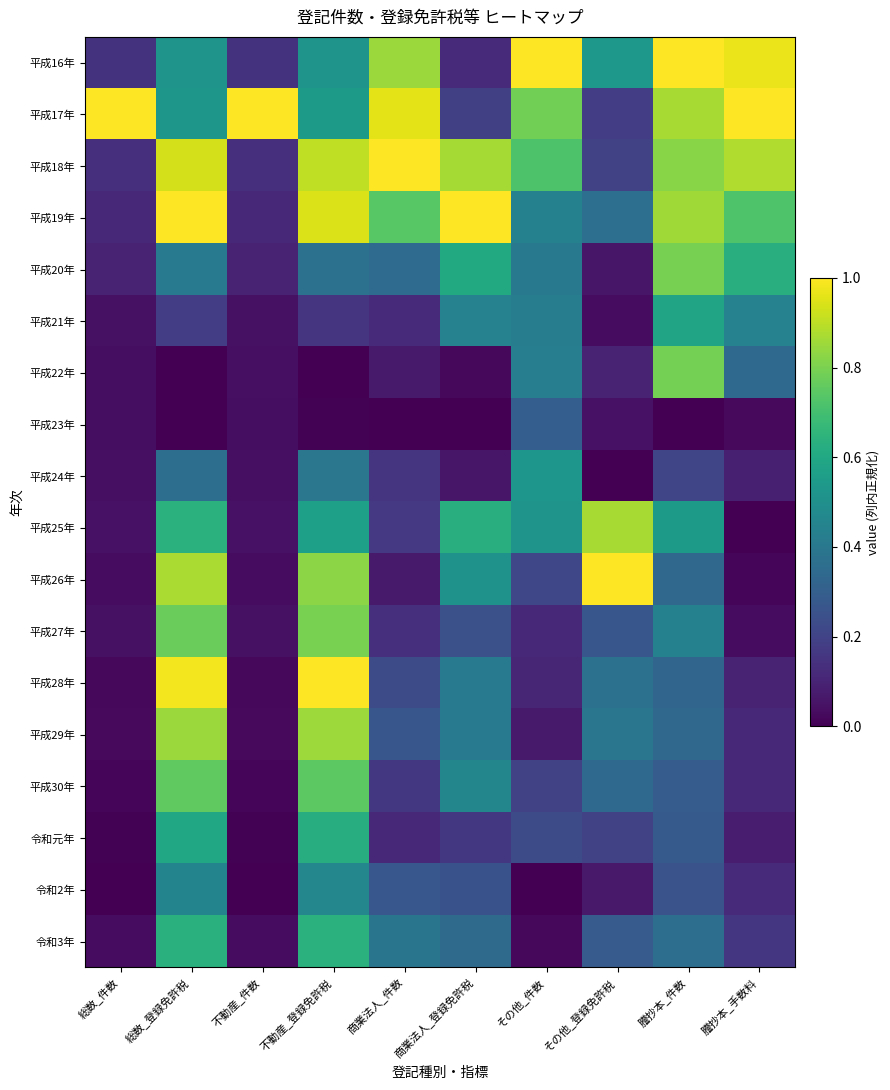

Which has a higher value, 総数_件数 or その他_件数?

その他_件数